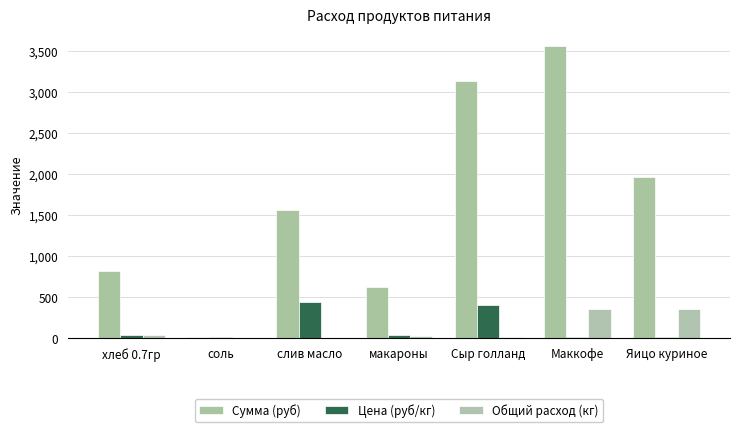

What is the label of the 1st bar from the right?

Яицо куриное